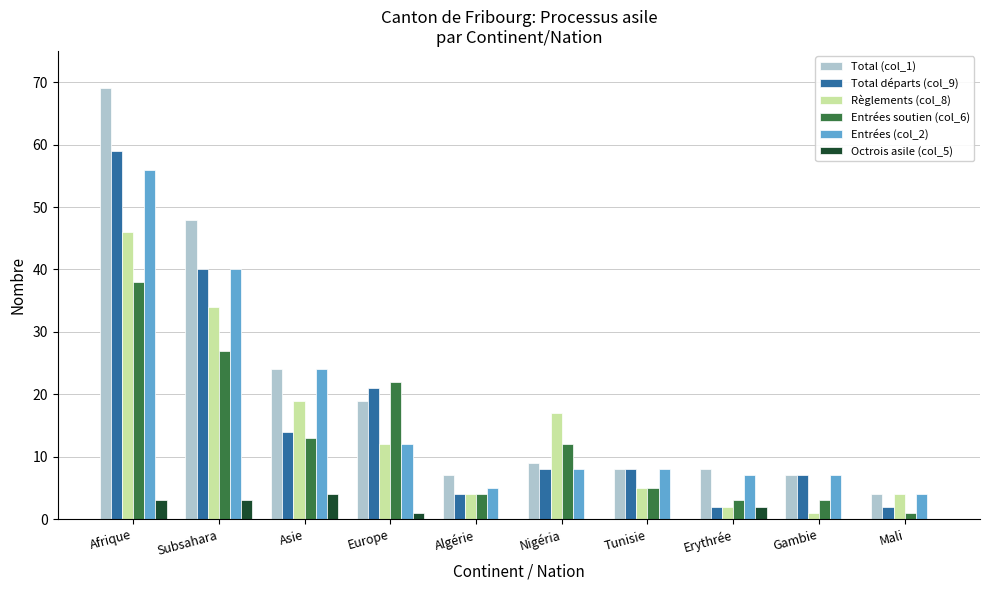

What are all the series names shown in the legend?

Total (col_1), Total départs (col_9), Règlements (col_8), Entrées soutien (col_6), Entrées (col_2), Octrois asile (col_5)